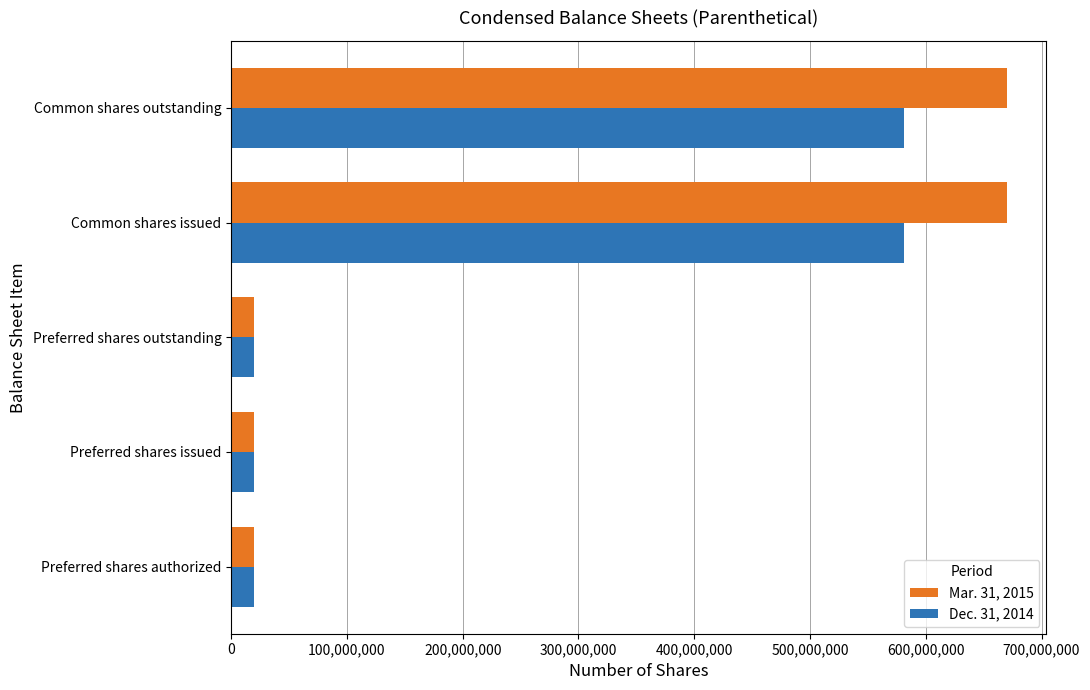

The Mar. 31, 2015 series shows 380710373 at Common shares outstanding. True or false?

False